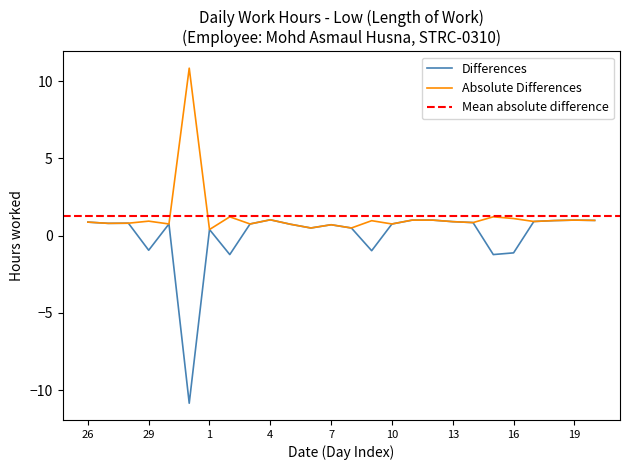

The value at 4 is 0.3. True or false?

False